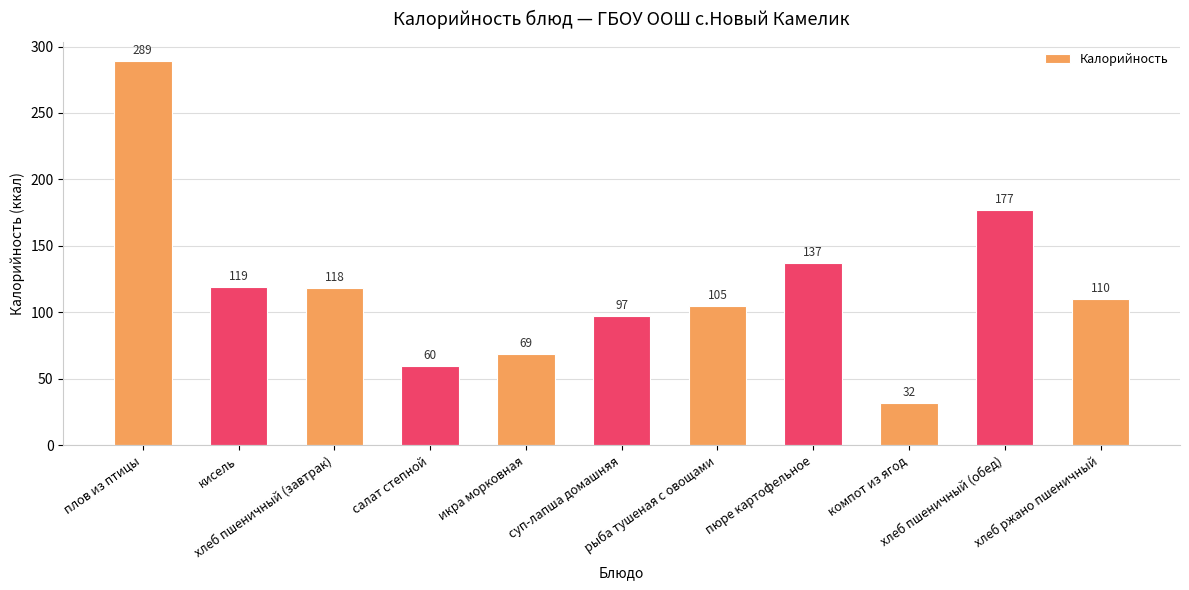

What is the change in value from плов из птицы to пюре картофельное?

-152